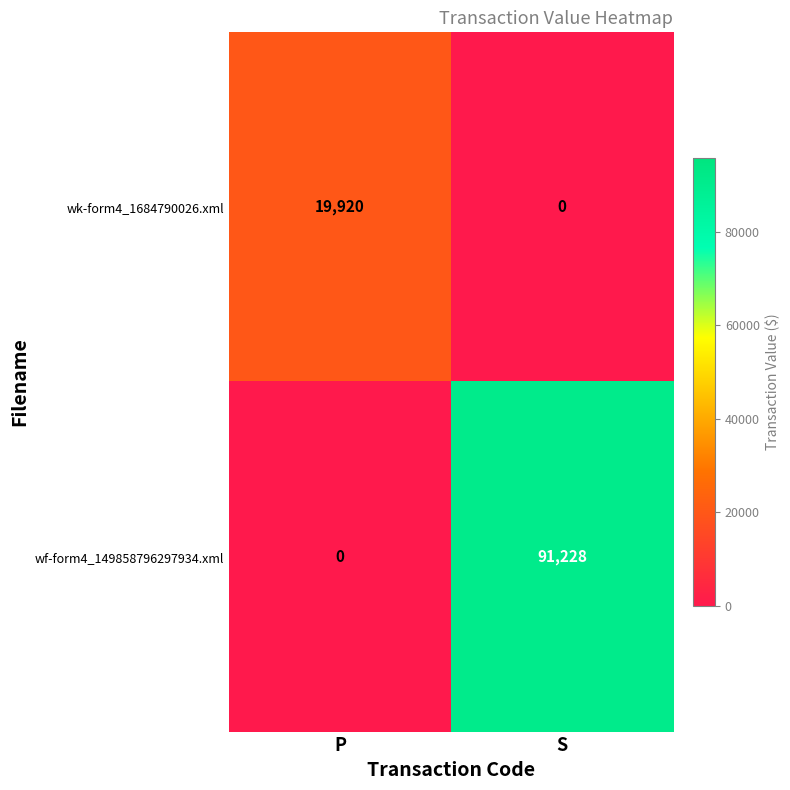

At which label is wf-form4_149858796297934.xml closest to 45614?

P